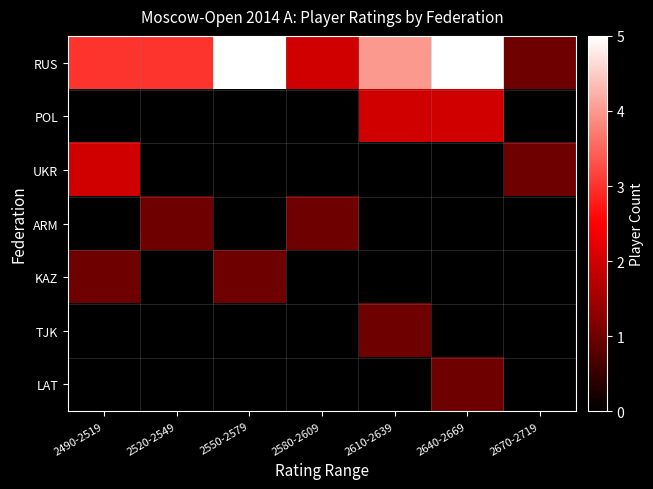

Between 2640-2669 and 2550-2579, which is larger?

2640-2669